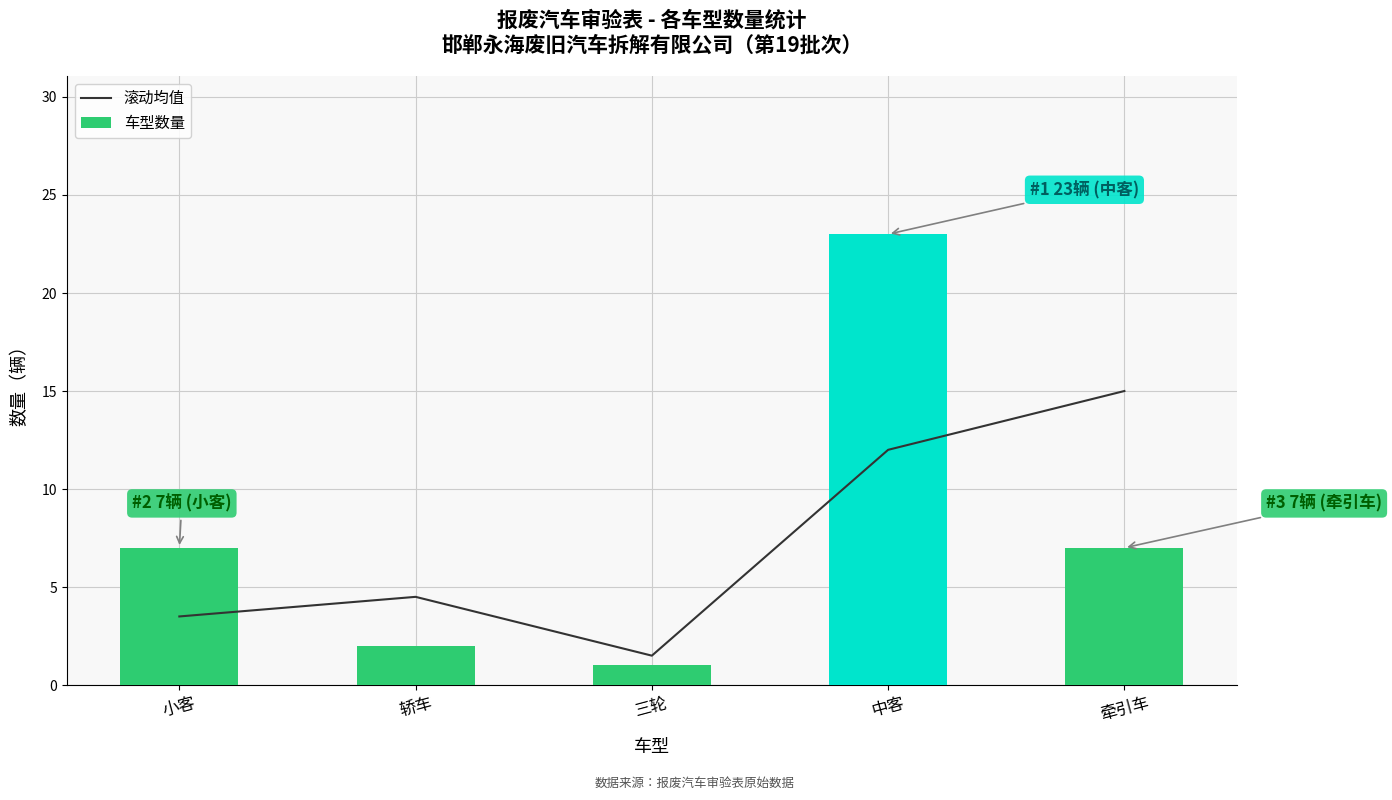

How many data points in 车型数量 are above 7?

1